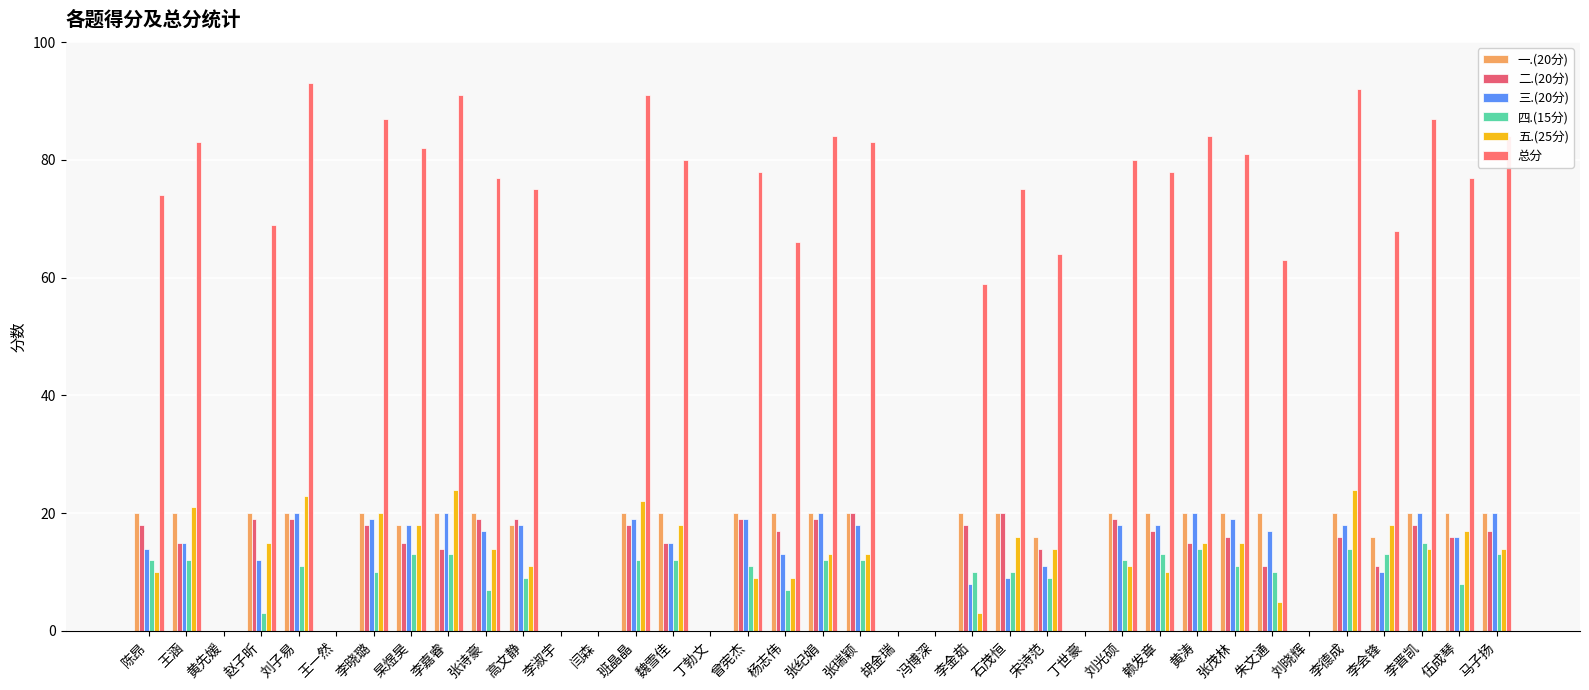

Rank the series by their maximum value, from highest to lowest.

总分, 五.(25分), 一.(20分), 二.(20分), 三.(20分), 四.(15分)